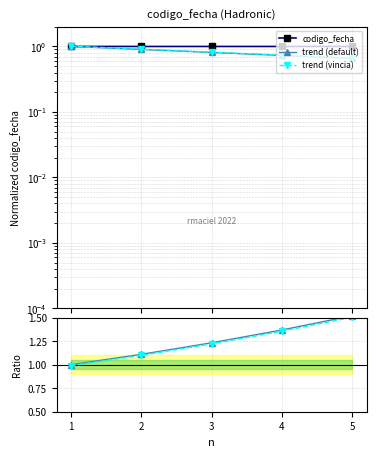

The trend (default) series shows 0.6 at 1. True or false?

False